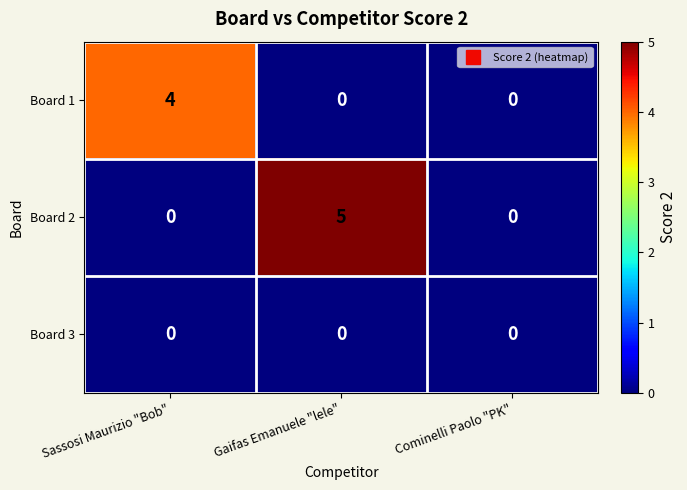

What is the sum of all Board 2 values?

5